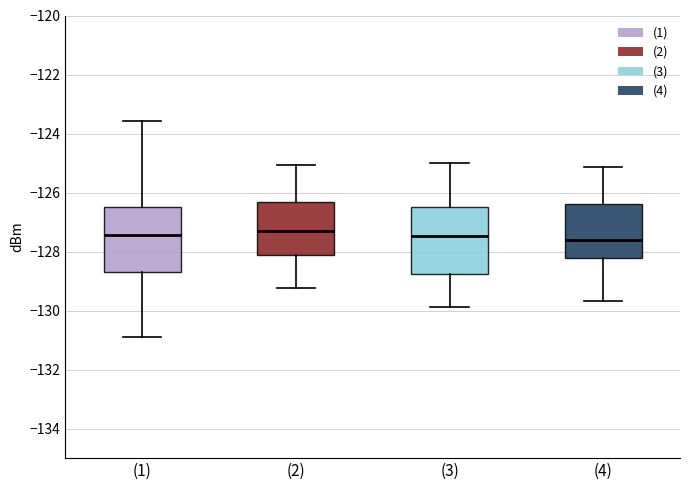

Where does the median line of the box for (4) sit on the y-axis? The values are not printed on the chart, so give them approximately, as read against the axis.

-127.6